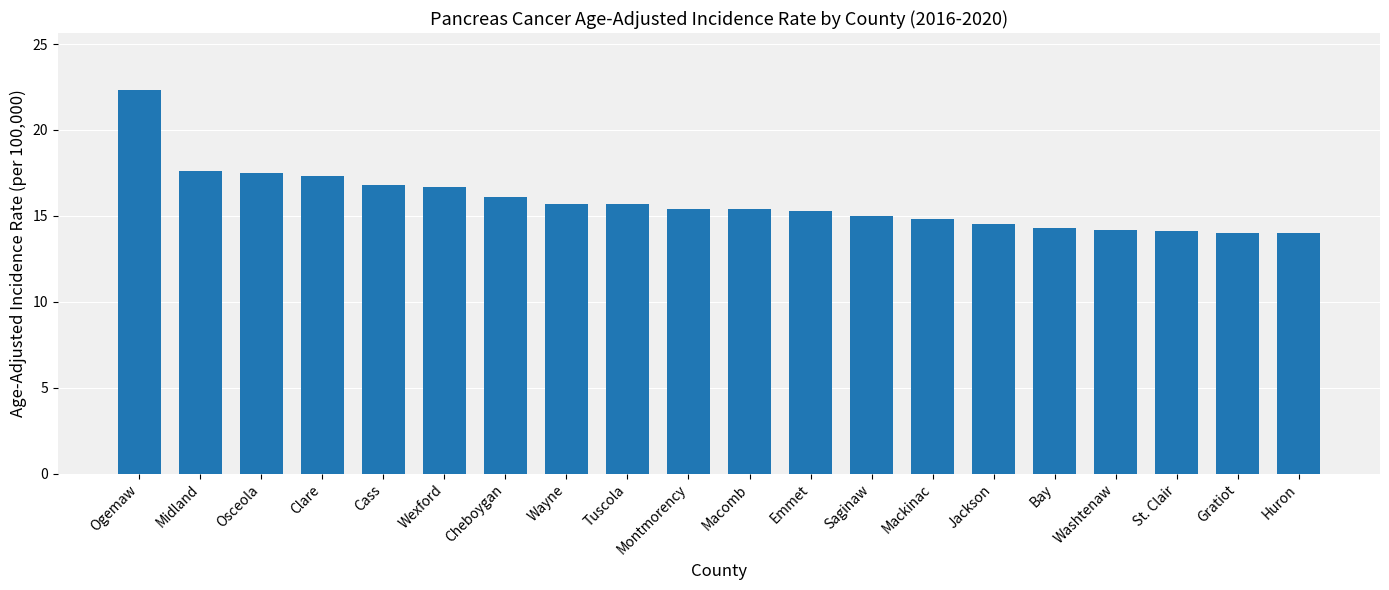

What is the average value?

15.8